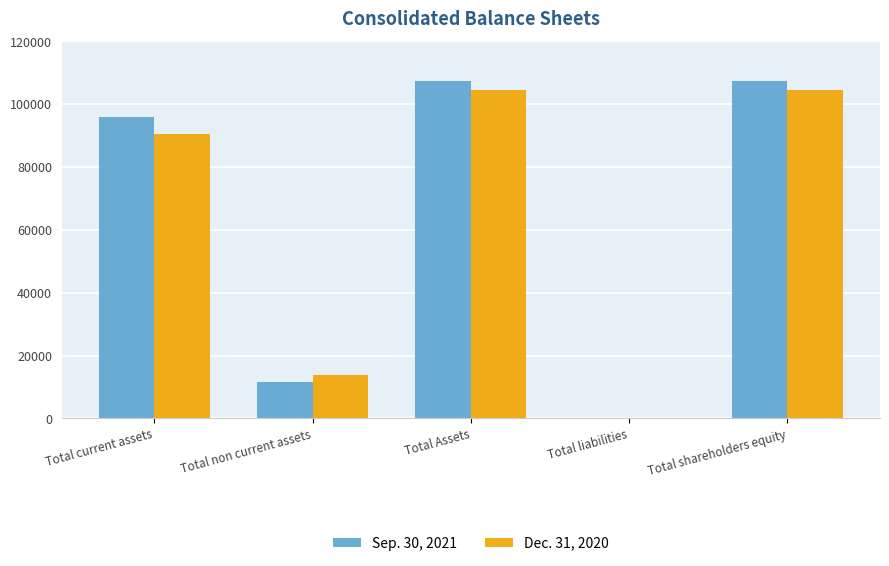

Between Total current assets and Total Assets, which series saw the biggest shift?

Dec. 31, 2020